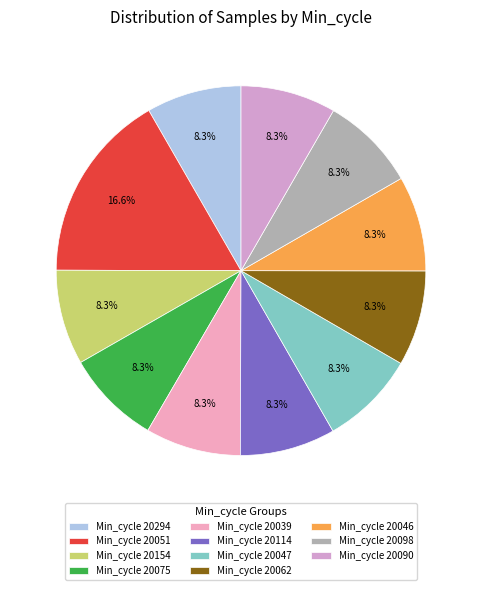

To the nearest percent, what is the average slice percentage?

9%